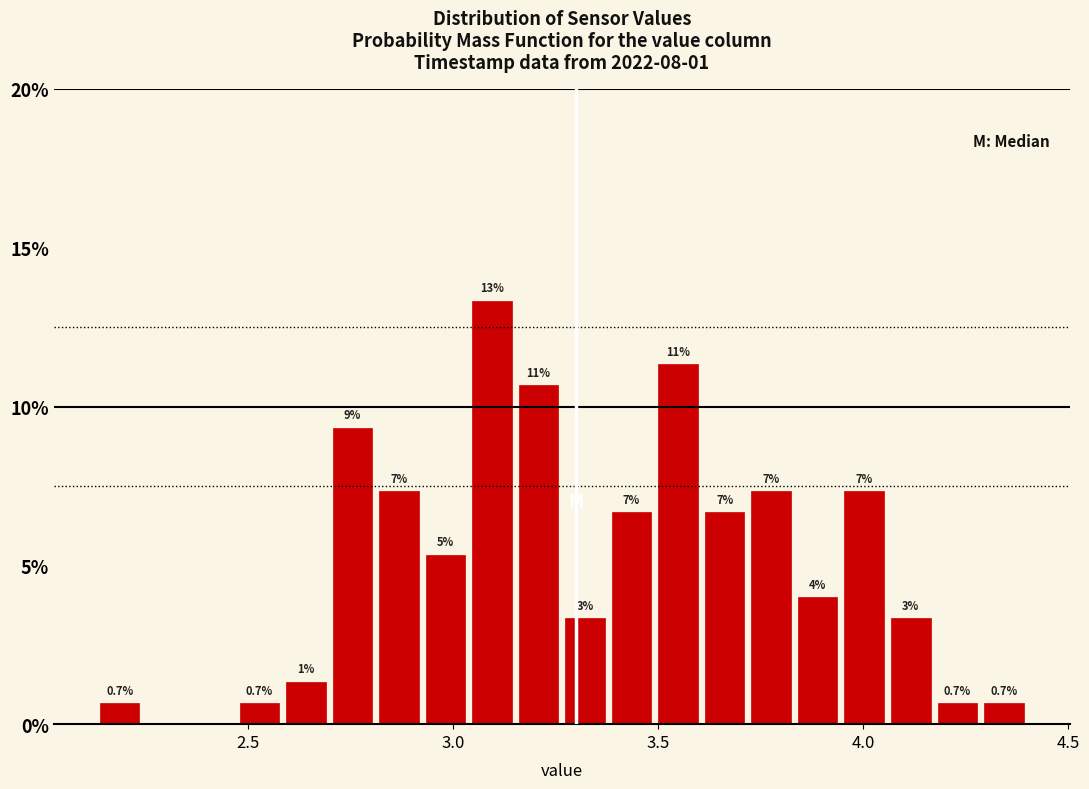

Around what value on the x-axis is the tallest bar? Give the approximate position of its centre, as read against the axis.

3.10